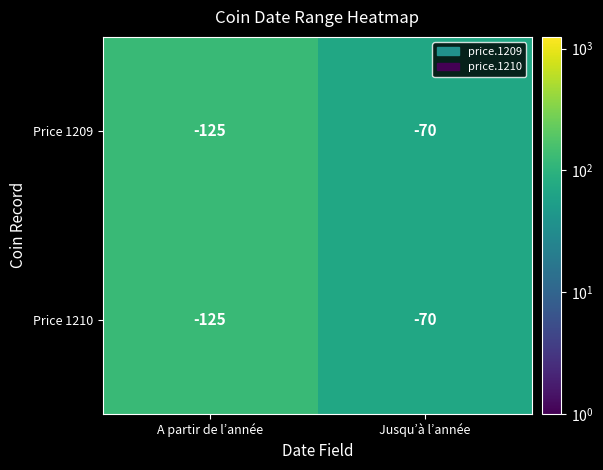

What is the total value across all series at A partir de l’année?

-250